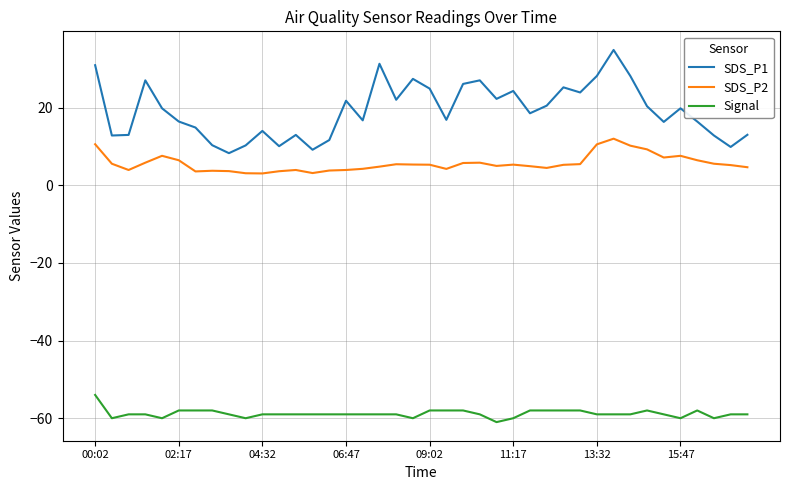

What is the minimum value shown in the chart?

-61.0